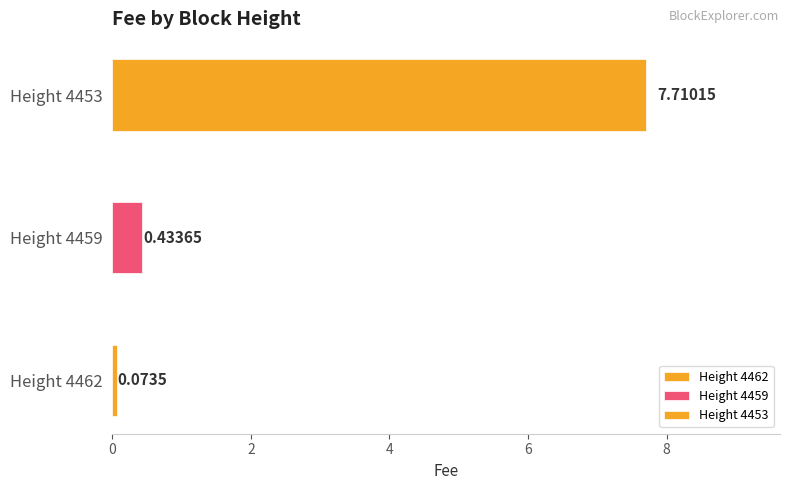

List the labels in order of value, largest first.

4453, 4459, 4462